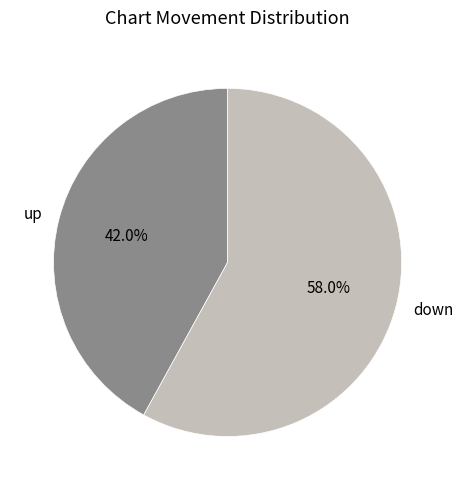

Is it true that down is 58% of the pie?

True